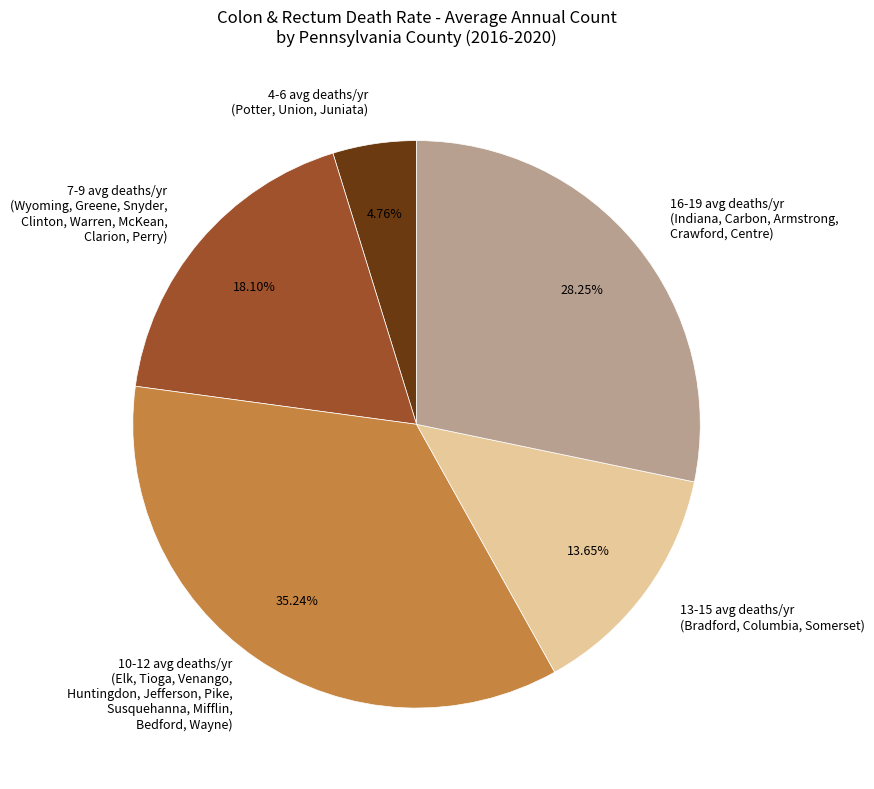

Is the sum of 16-19 avg deaths/yr (Indiana, Carbon, Armstrong, Crawford, Centre) and 4-6 avg deaths/yr (Potter, Union, Juniata) greater than half?

No